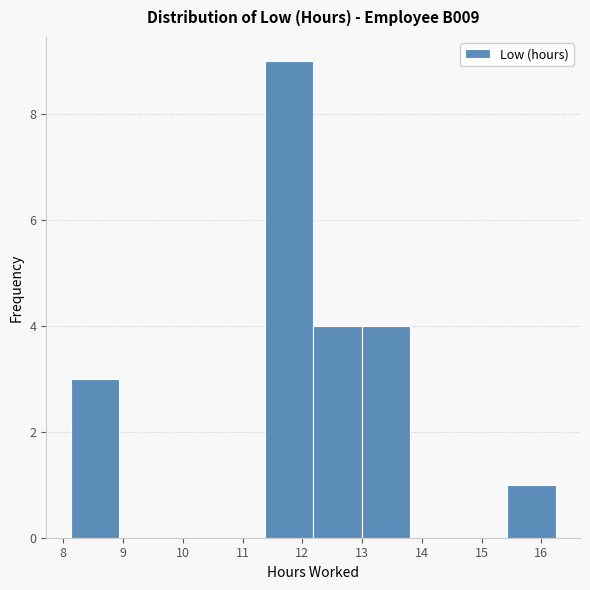

Reading left to right, list every bar in this chart as the range it spans on the x-axis followed by its height. Neither the bar edges nor the heights are printed on the chart, so give them approximately, as read against the axes.

8.1 to 8.9: 3
8.9 to 9.7: 0
9.7 to 10.6: 0
10.6 to 11.4: 0
11.4 to 12.2: 9
12.2 to 13.0: 4
13.0 to 13.8: 4
13.8 to 14.6: 0
14.6 to 15.4: 0
15.4 to 16.2: 1